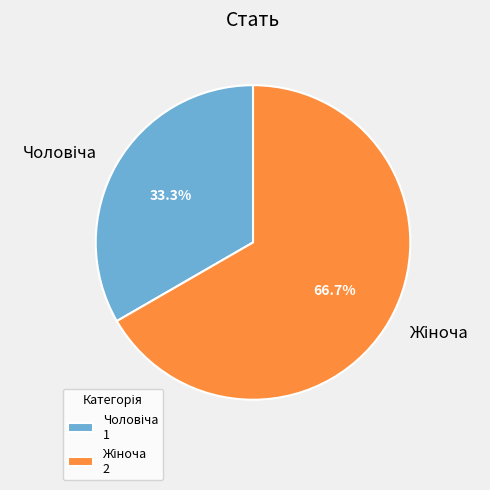

Does any single category account for the majority?

Yes